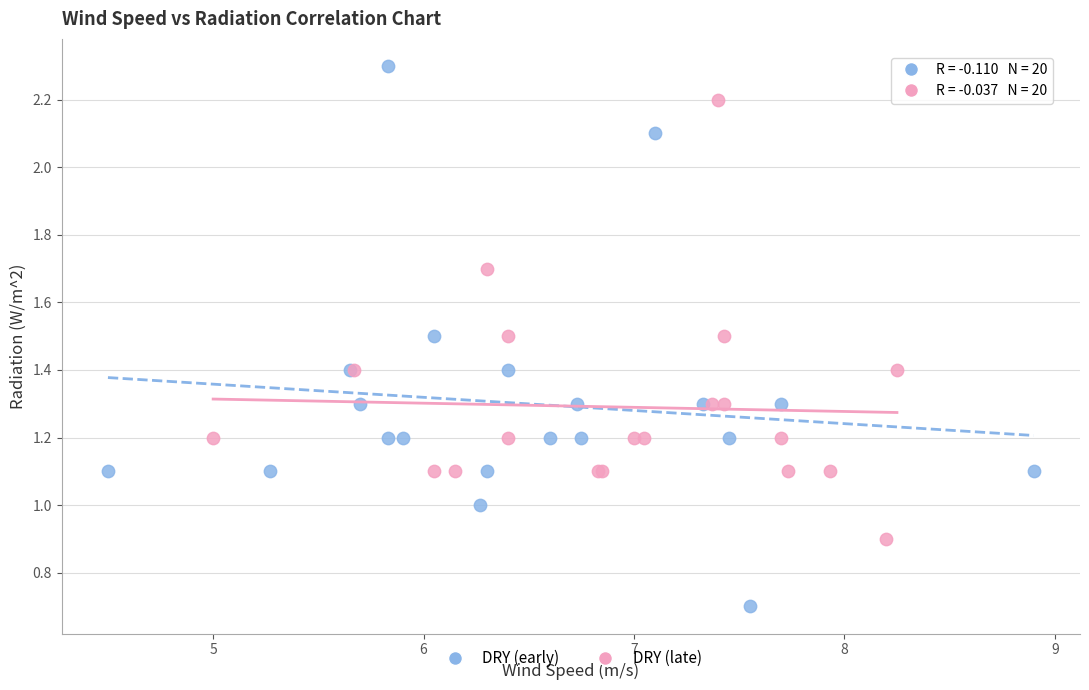

What are all the series names shown in the legend?

DRY (early), DRY (late)